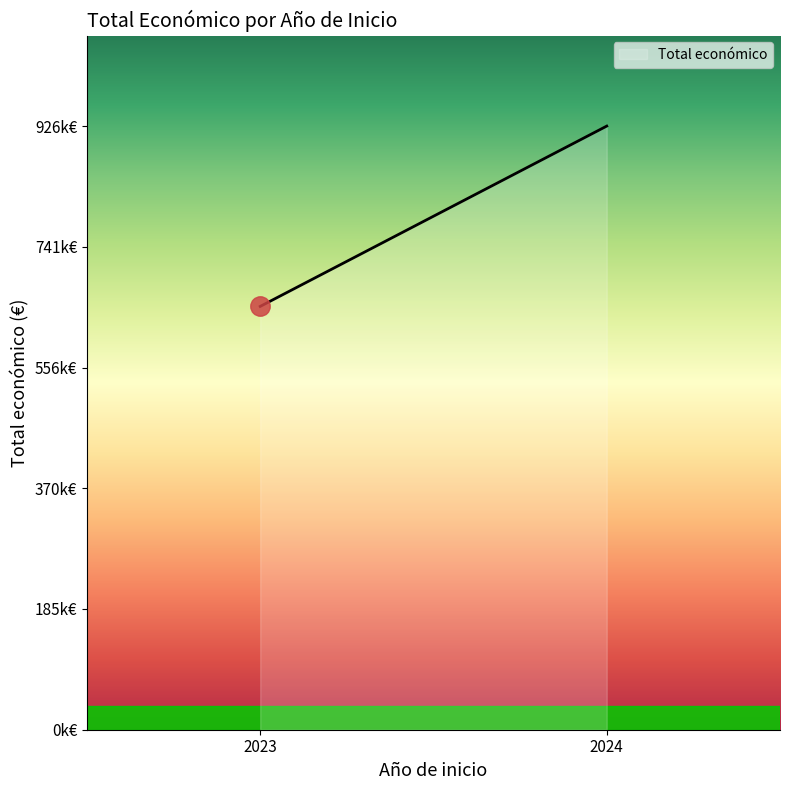

Does the chart have visible grid lines?

No